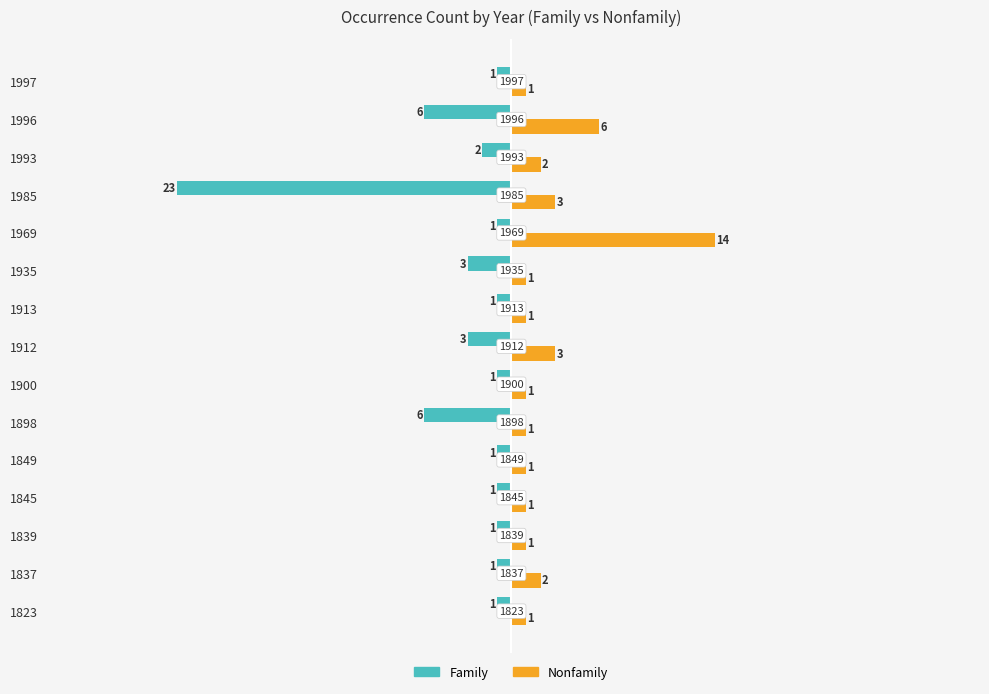

The value of Nonfamily at 1849 is 1. True or false?

True